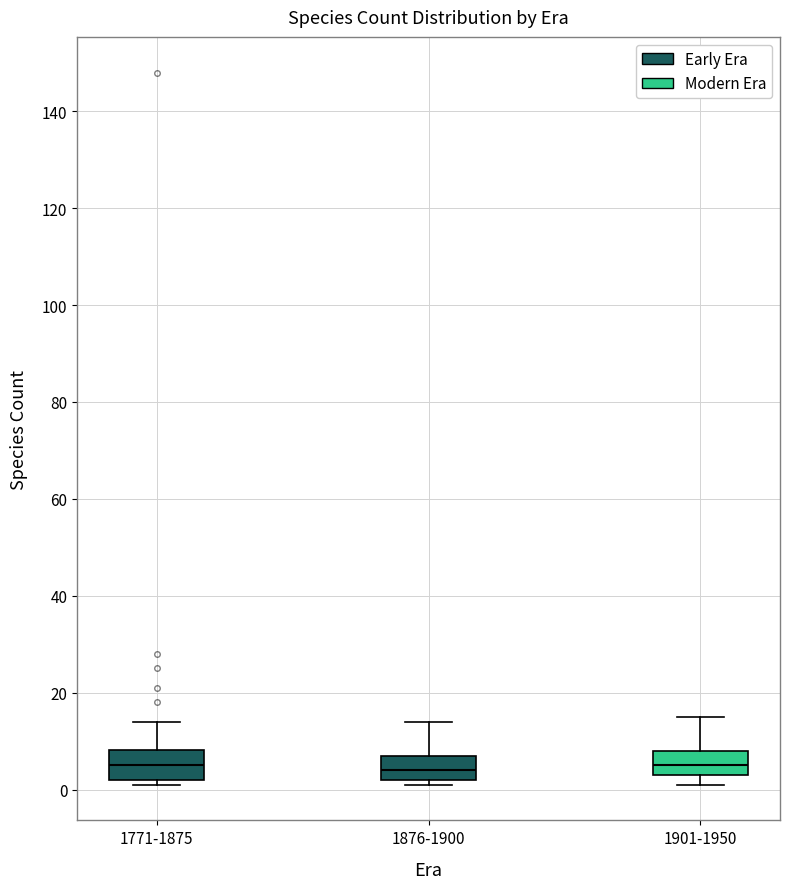

Where is the upper edge of the box for 1771-1875 on the y-axis? The values are not printed on the chart, so give them approximately, as read against the axis.

8